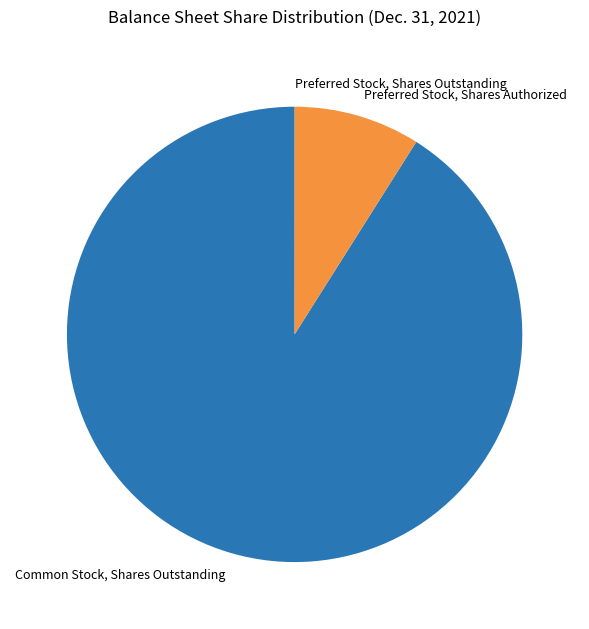

Which category has the biggest portion of the pie?

Common Stock, Shares Outstanding